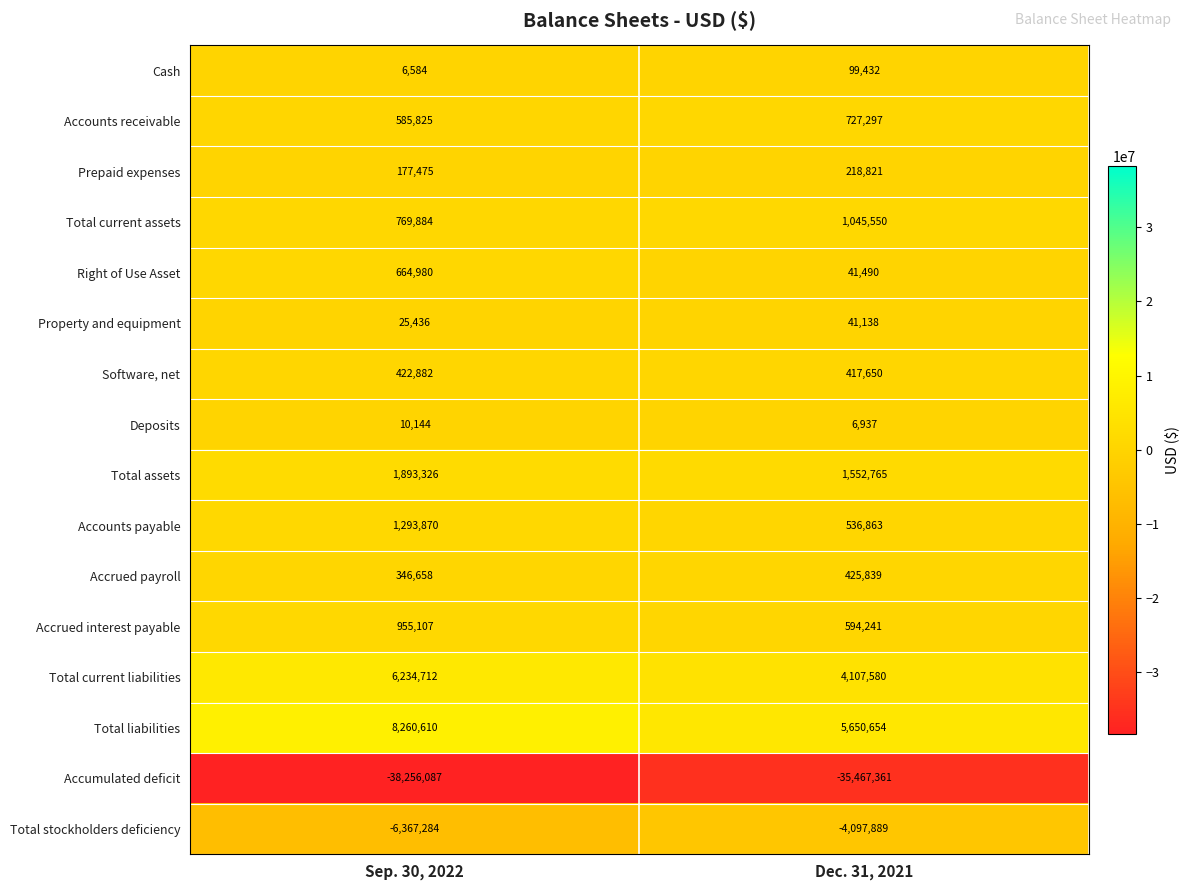

What is the difference between the Software, net values at Sep. 30, 2022 and Dec. 31, 2021?

5232